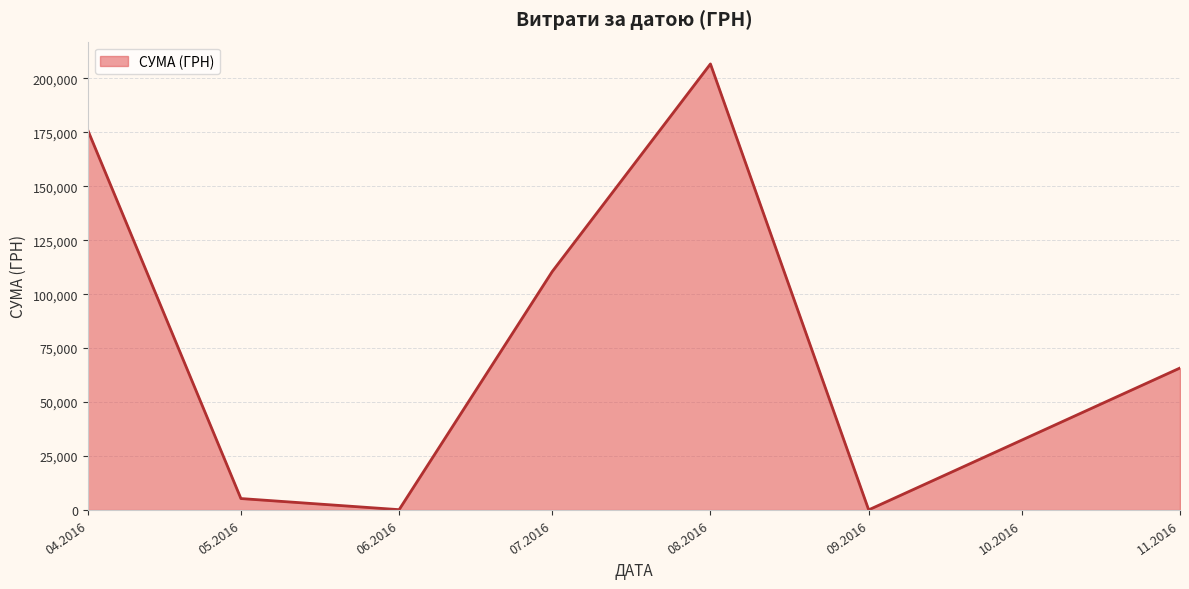

What is the difference between the values at 07.2016 and 05.2016?

105139.3